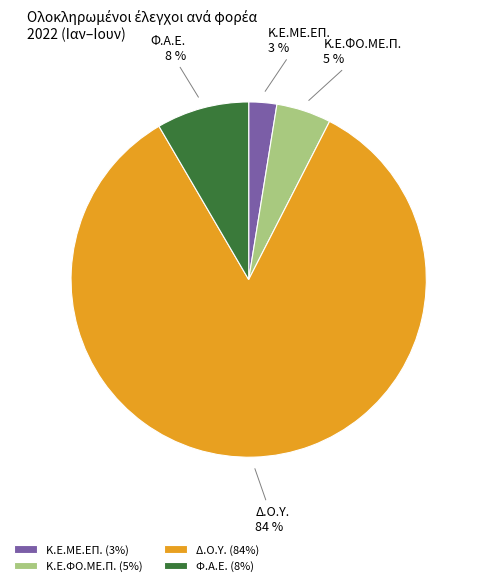

Is Κ.Ε.ΜΕ.ΕΠ. the majority of the pie?

No